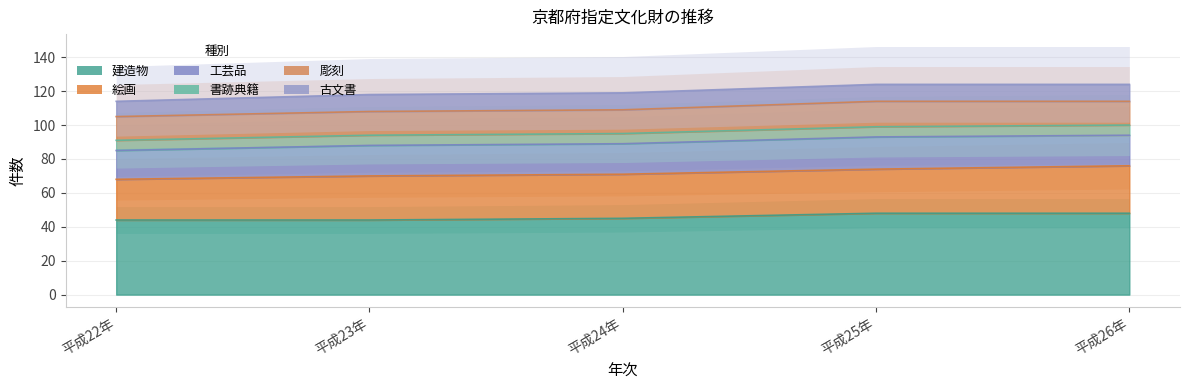

Is it true that 書跡典籍 equals 6 at 平成26年?

True